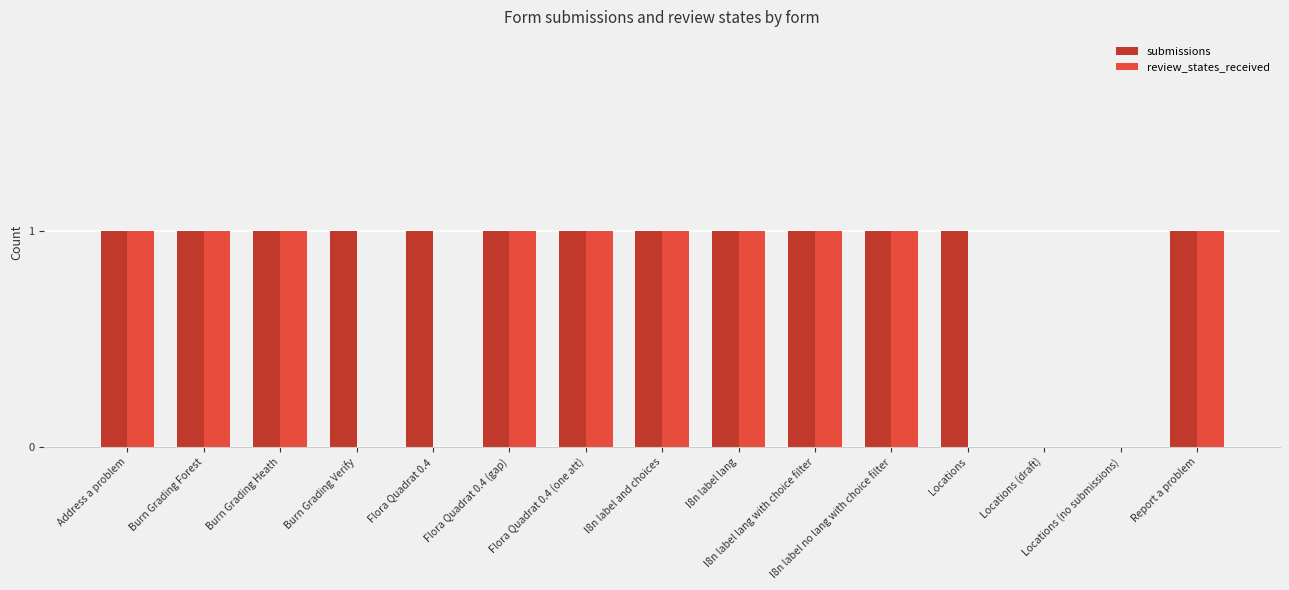

What is the total value across all series at Burn Grading Verify?

1